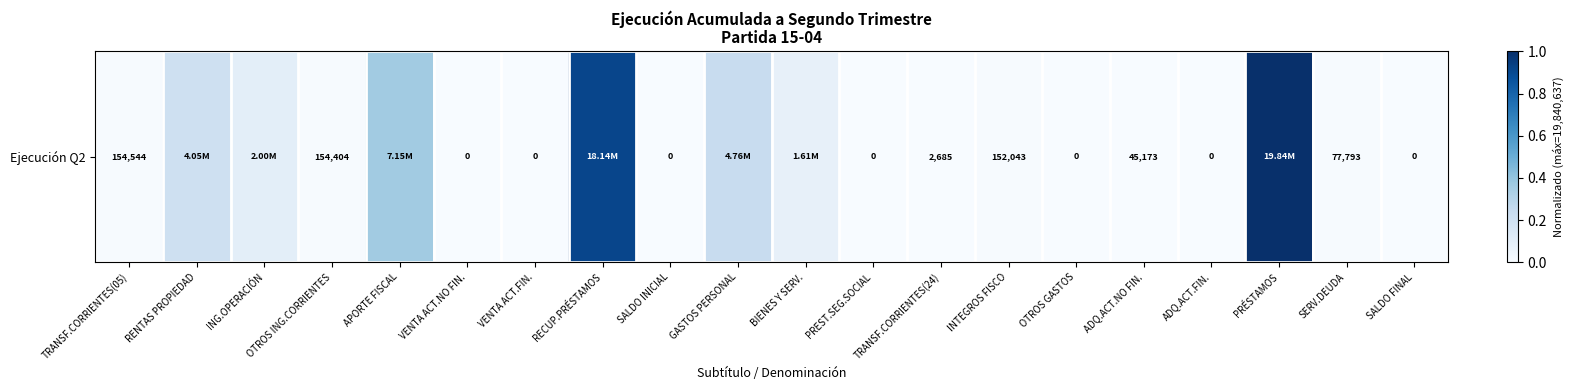

Reading left to right, what are all the values shown in this chart?

0.0	0.2	0.1	0.0	0.4	0.0	0.0	0.9	0.0	0.2	0.1	0.0	0.0	0.0	0.0	0.0	0.0	1.0	0.0	0.0